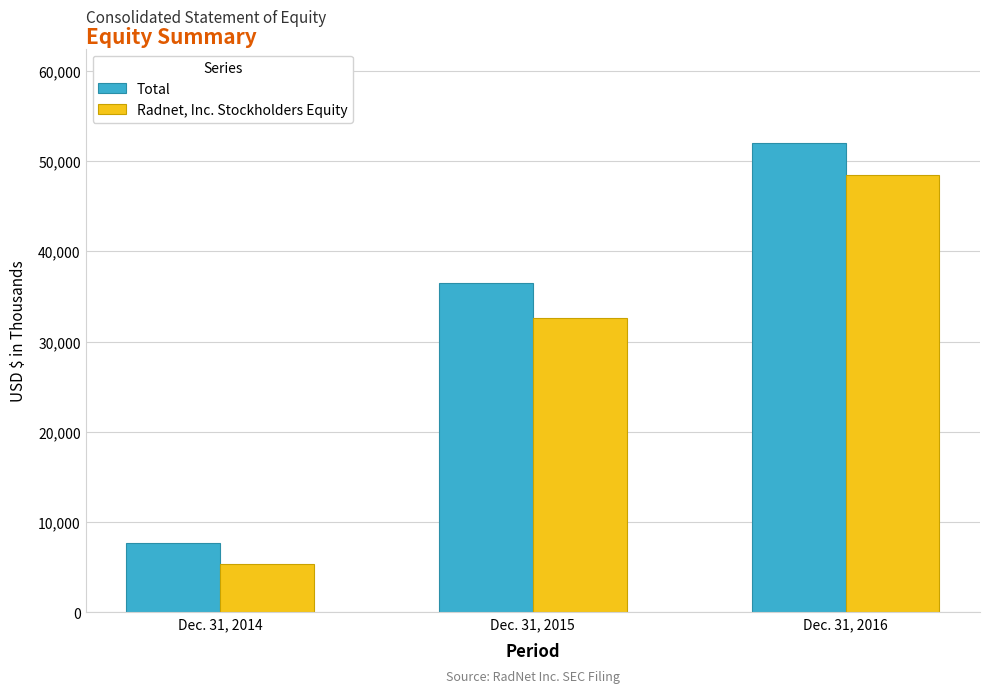

Reading left to right, list all the values displayed in this chart.

Total: Dec. 31, 2014=7698	Dec. 31, 2015=36461	Dec. 31, 2016=52053
Radnet, Inc. Stockholders Equity: Dec. 31, 2014=5362	Dec. 31, 2015=32577	Dec. 31, 2016=48486